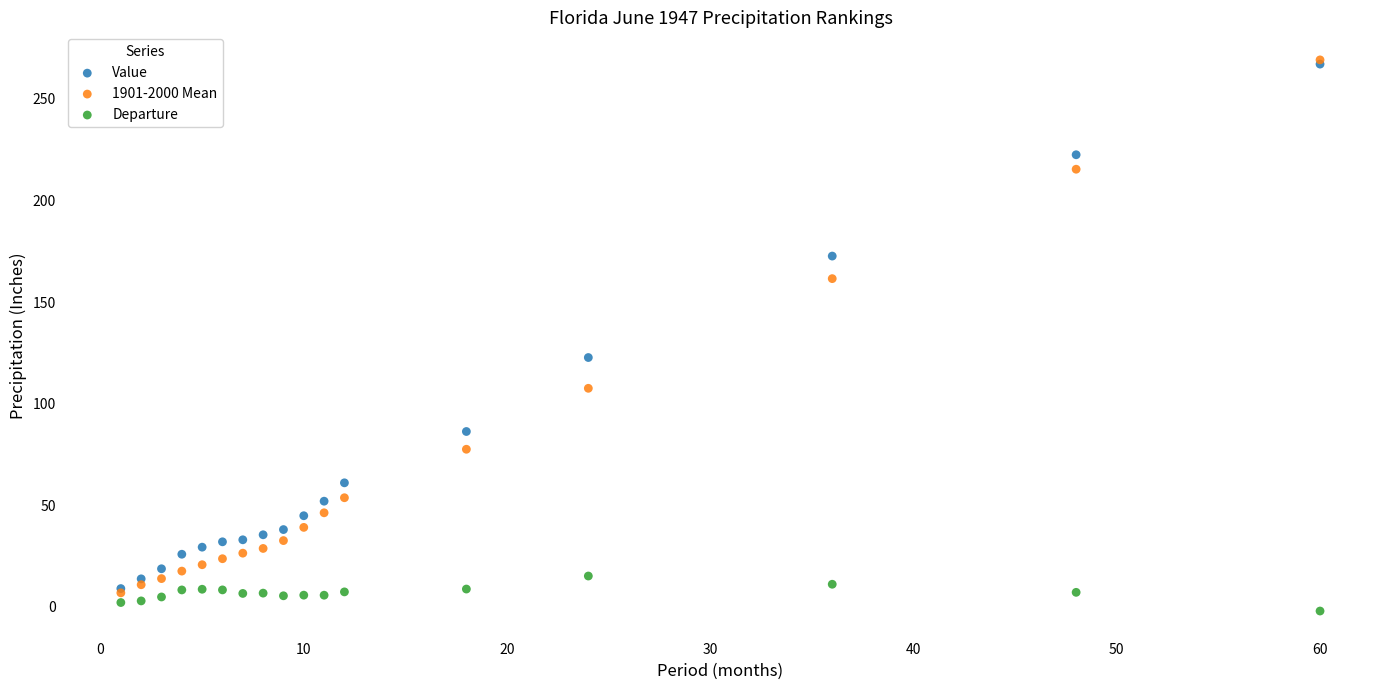

Across all series, what Y value is closest to 133?

122.7